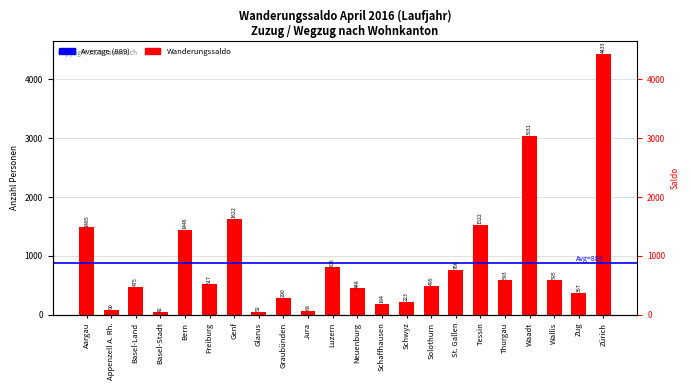

At which label does the data first exceed 517?

Aargau